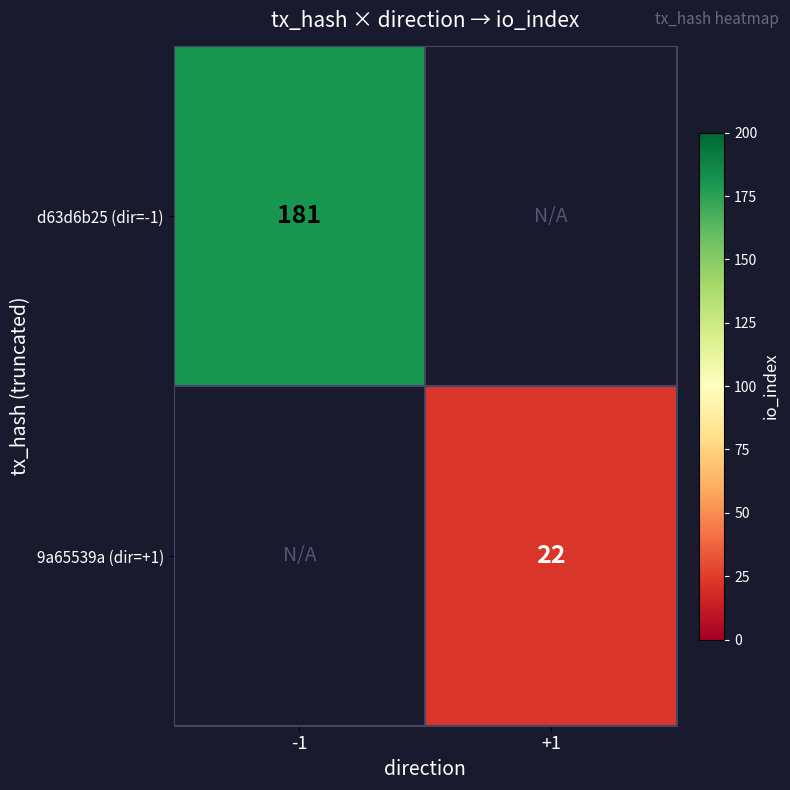

Is the value of 9a65539a (dir=+1) at +1 greater than the value of d63d6b25 (dir=-1) at -1?

No